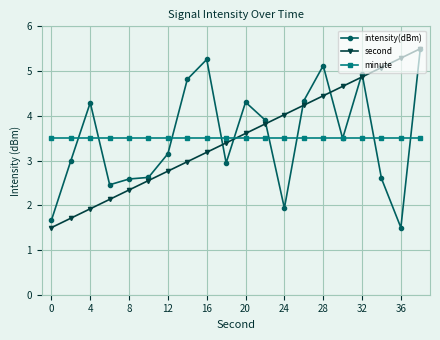

What is the maximum value for second?

5.5